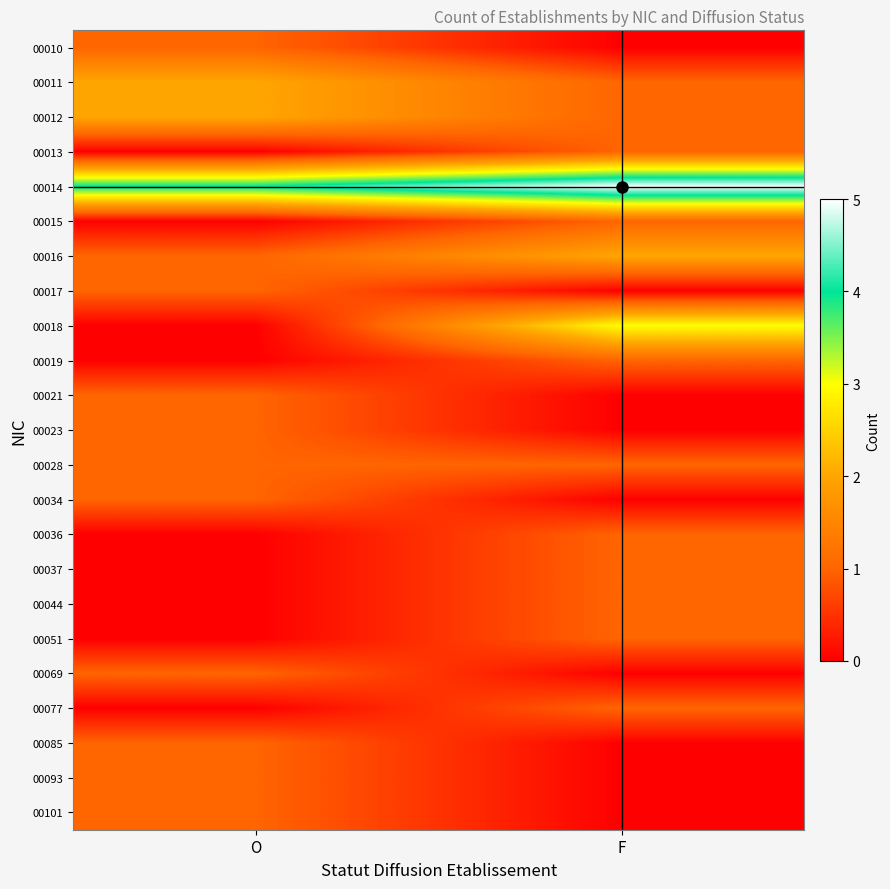

What is the difference between the highest and lowest values at O?

4